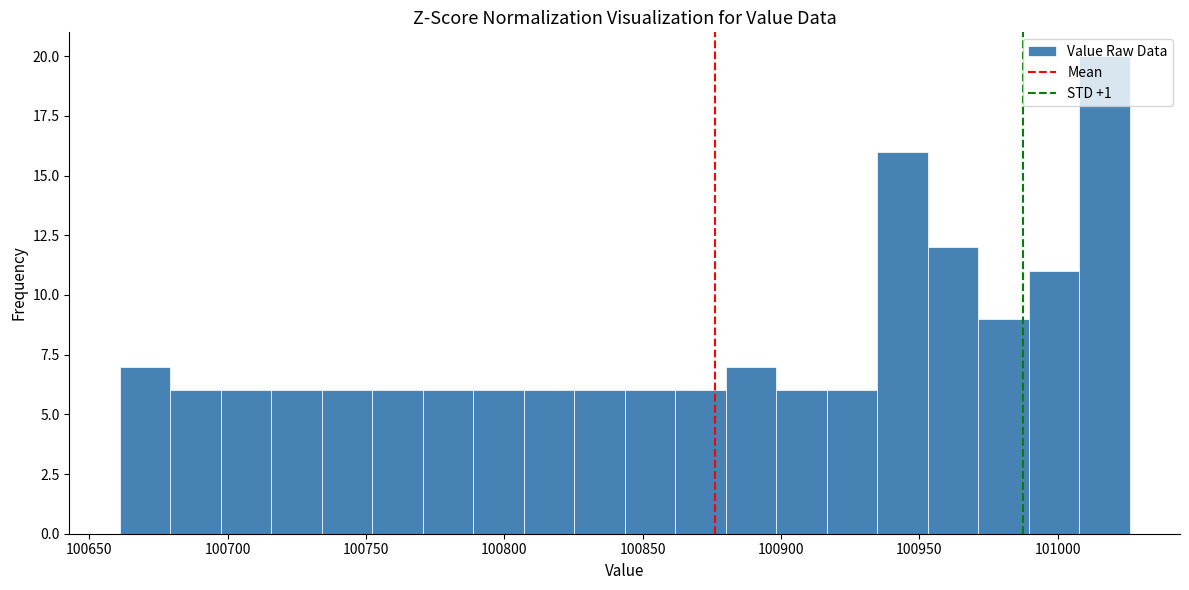

Around what value on the x-axis is the tallest bar? Give the approximate position of its centre, as read against the axis.

101015